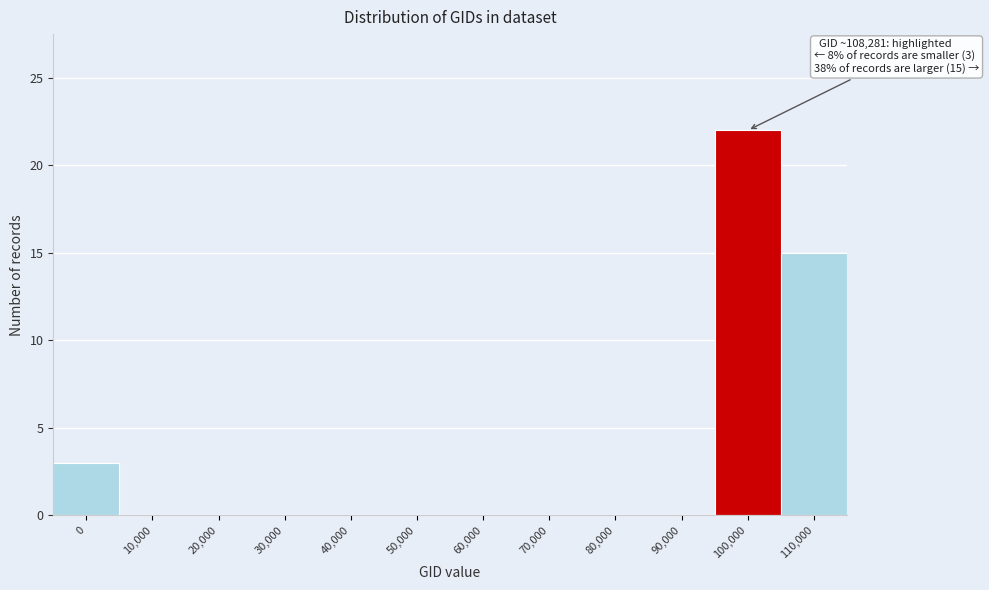

Reading left to right, what are all the values shown in this chart?

0=3	10,000=0	20,000=0	30,000=0	40,000=0	50,000=0	60,000=0	70,000=0	80,000=0	90,000=0	100,000=22	110,000=15